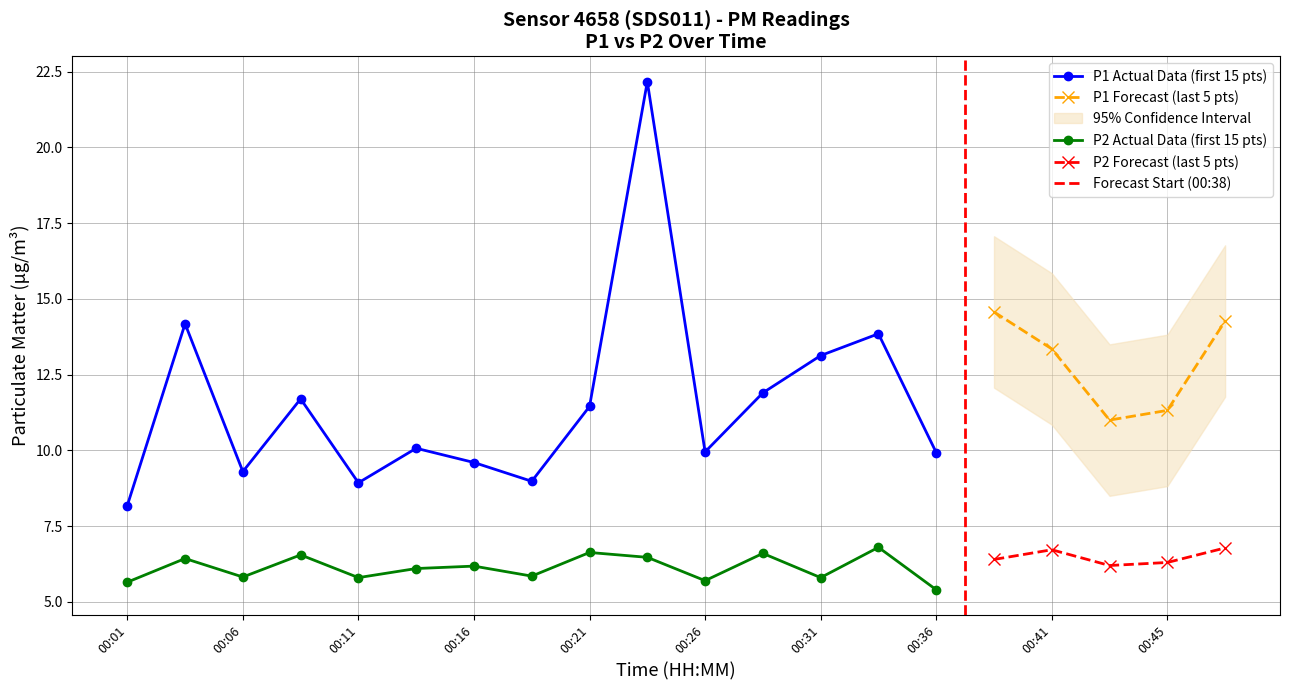

Which series has the largest total across all categories?

P1